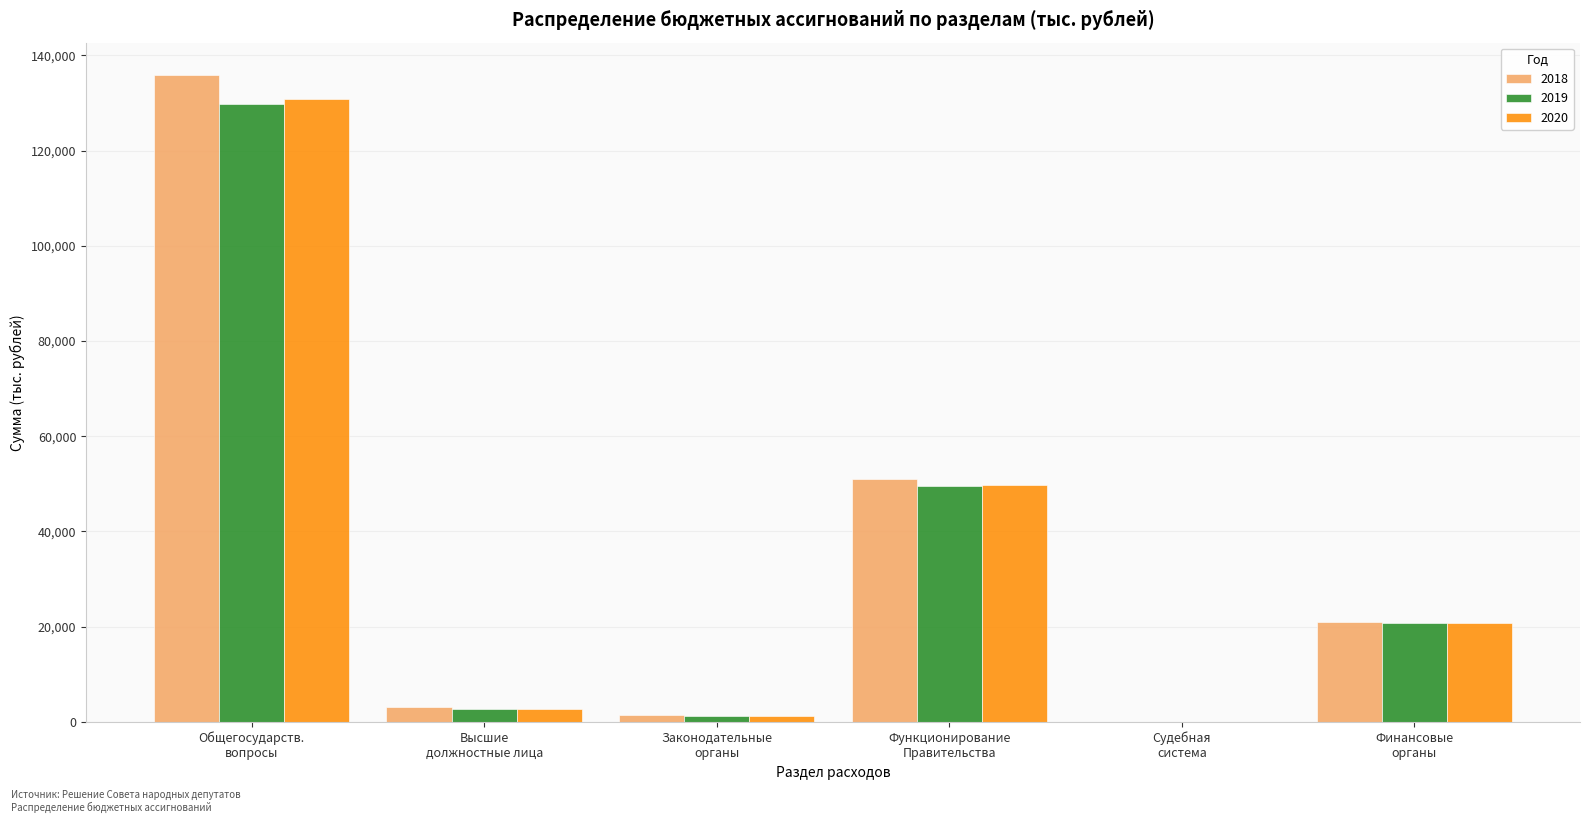

Which series has the largest total across all categories?

2018